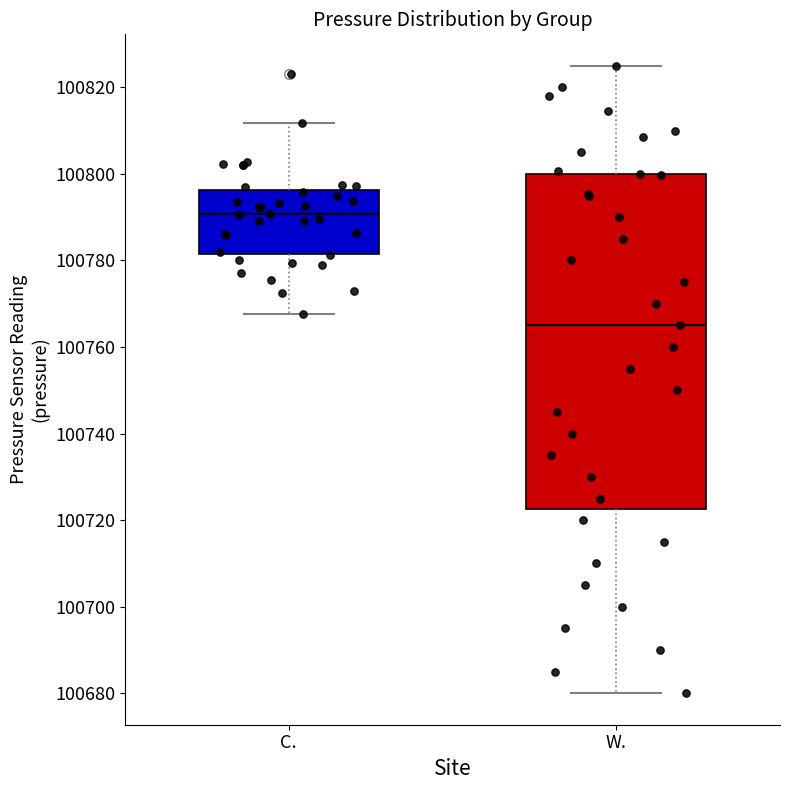

Reading left to right, transcribe this box plot: for each box, give where its median line is, the range the box spans, and where its two whiskers end, as read against the y-axis. The values are not printed on the chart, so give them approximately, as read against the axis.

C.: median 100790, box 100782 to 100796, whiskers 100768 to 100812
W.: median 100766, box 100722 to 100800, whiskers 100680 to 100826